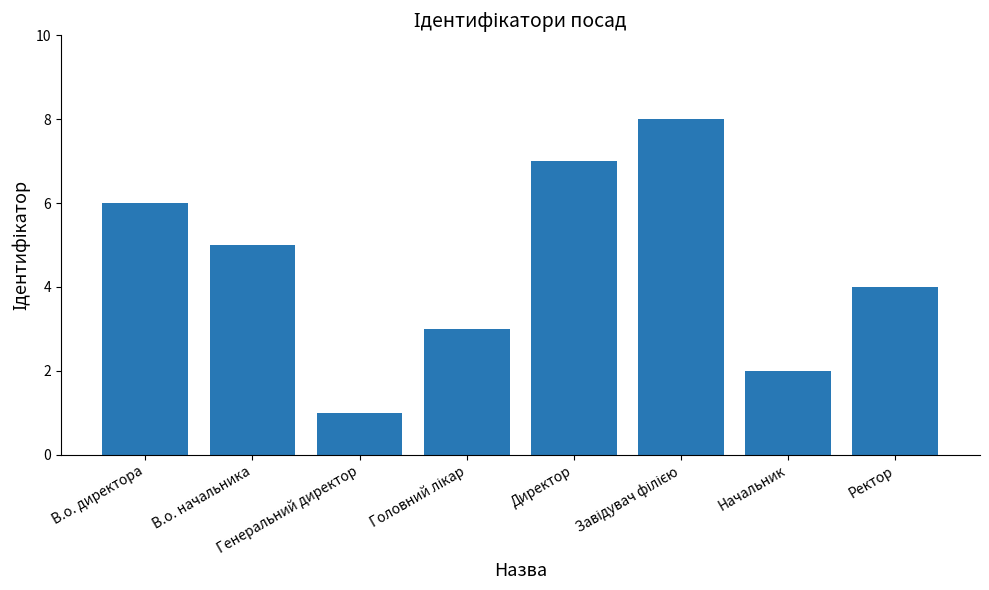

What is the minimum value shown in the chart?

1